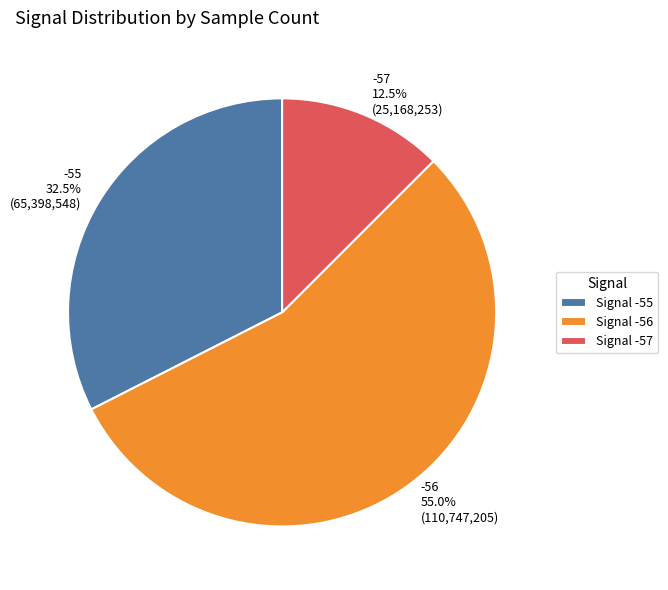

How much of the chart is everything except -56?

45.0%